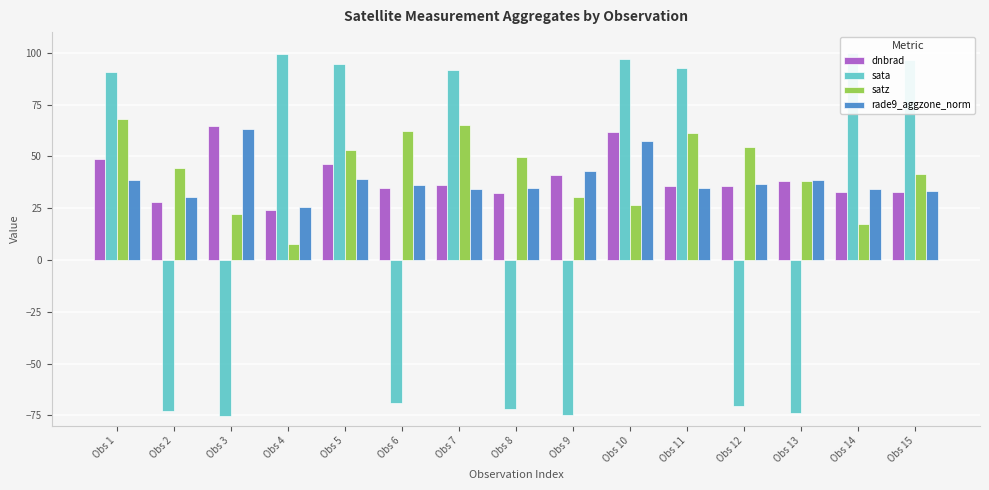

Reading right to left, what are all the values shown in this chart?

dnbrad: 32.7	32.8	38.2	35.9	35.8	61.9	41.0	32.6	36.1	34.6	46.3	24.1	64.9	27.9	48.8
sata: 96.5	99.9	-73.8	-70.5	92.5	96.9	-74.8	-71.9	91.5	-68.9	94.5	99.2	-75.4	-72.8	90.6
satz: 41.7	17.4	37.9	54.5	61.5	26.5	30.6	49.8	65.0	62.1	53.1	7.5	22.1	44.3	68.1
rade9_aggzone_norm: 33.4	34.0	38.5	36.8	34.8	57.6	43.0	34.7	34.5	36.2	39.0	25.8	63.2	30.4	38.6